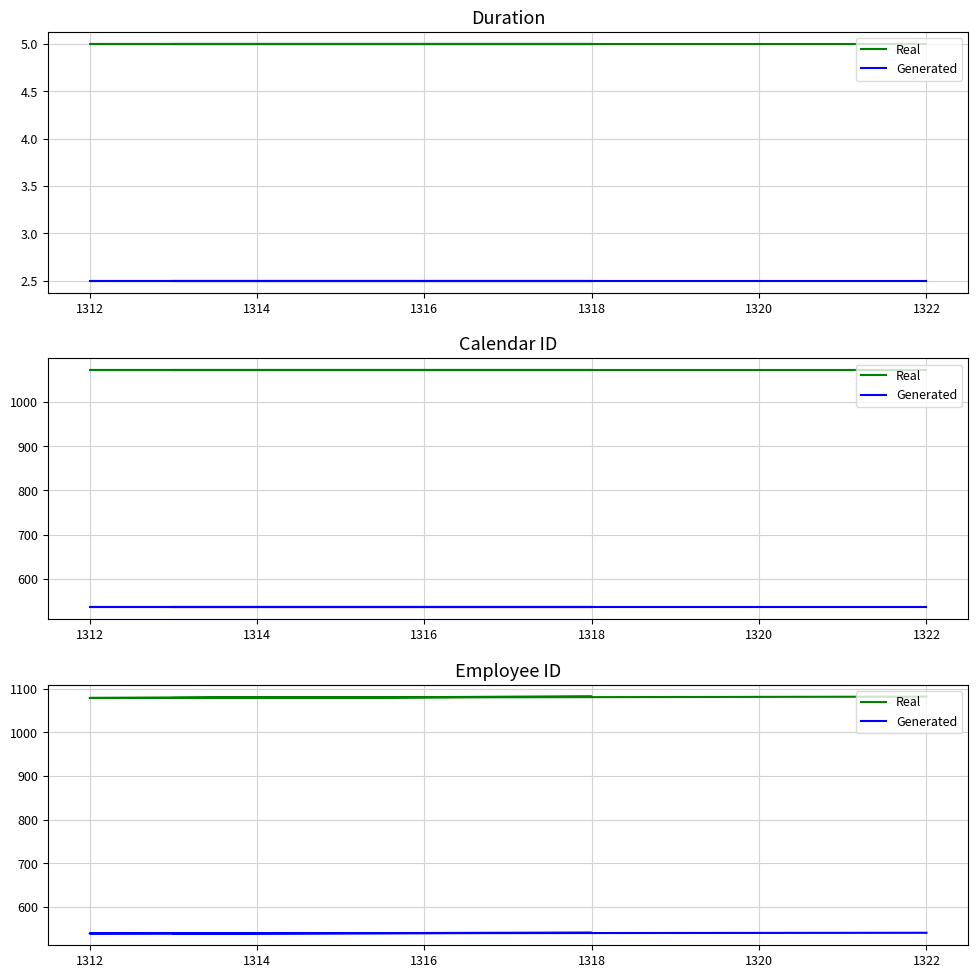

What is the value of the Real point at the 1st from the left?

1082.0